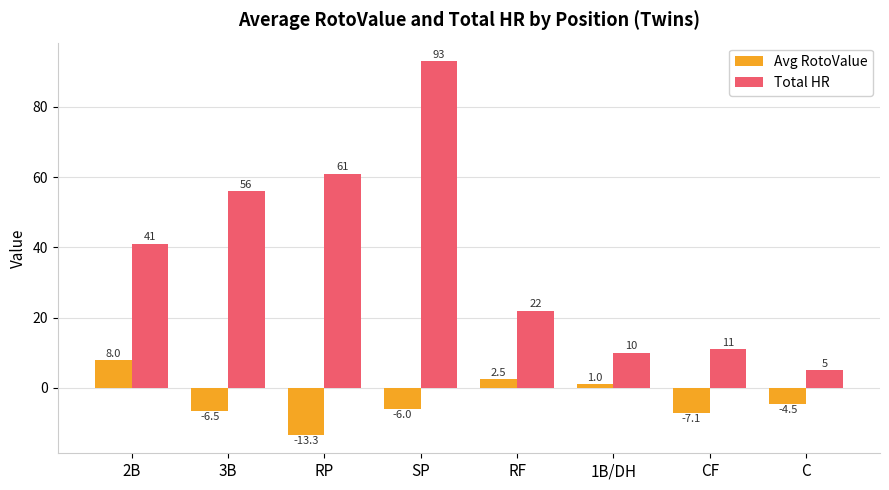

What is the label of the 5th bar from the right?

SP